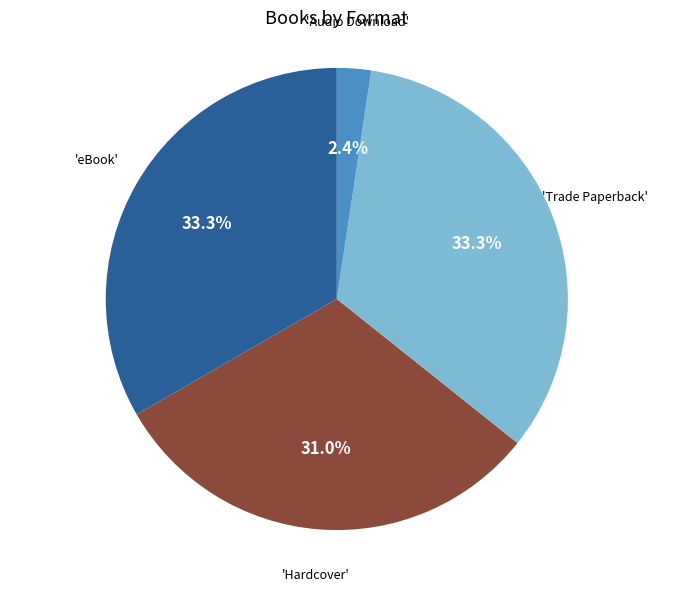

Does any single category account for the majority?

No